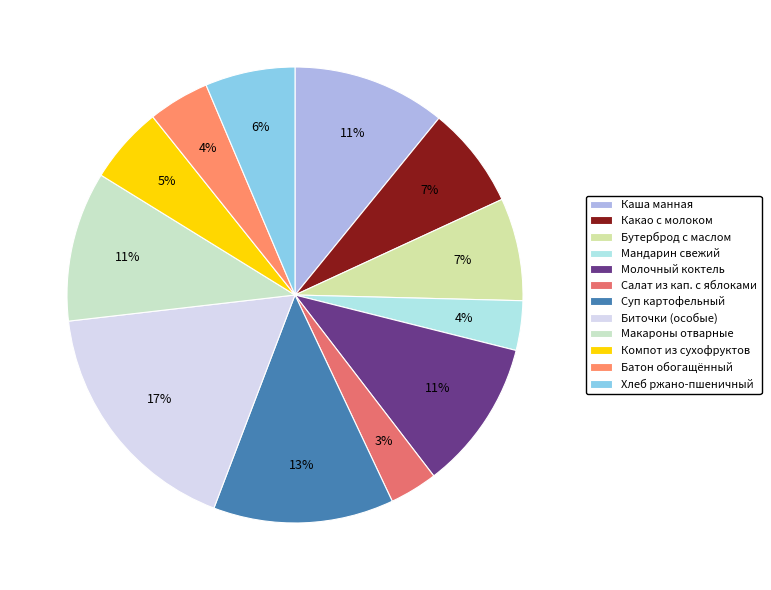

What is the smallest slice in the pie chart?

Салат из квашеной капусты с яблоками